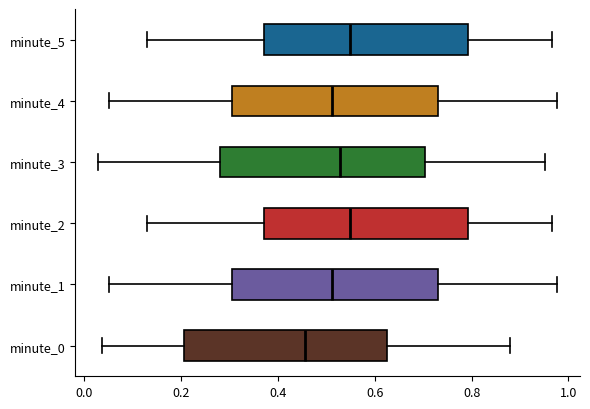

Reading bottom to top, transcribe this box plot: for each box, give where its median line is, the range the box spans, and where its two whiskers end, as read against the x-axis. The values are not printed on the chart, so give them approximately, as read against the axis.

minute_0: median 0.46, box 0.20 to 0.62, whiskers 0.04 to 0.88
minute_1: median 0.52, box 0.30 to 0.74, whiskers 0.06 to 0.98
minute_2: median 0.54, box 0.38 to 0.80, whiskers 0.12 to 0.96
minute_3: median 0.52, box 0.28 to 0.70, whiskers 0.02 to 0.96
minute_4: median 0.52, box 0.30 to 0.74, whiskers 0.06 to 0.98
minute_5: median 0.54, box 0.38 to 0.80, whiskers 0.12 to 0.96